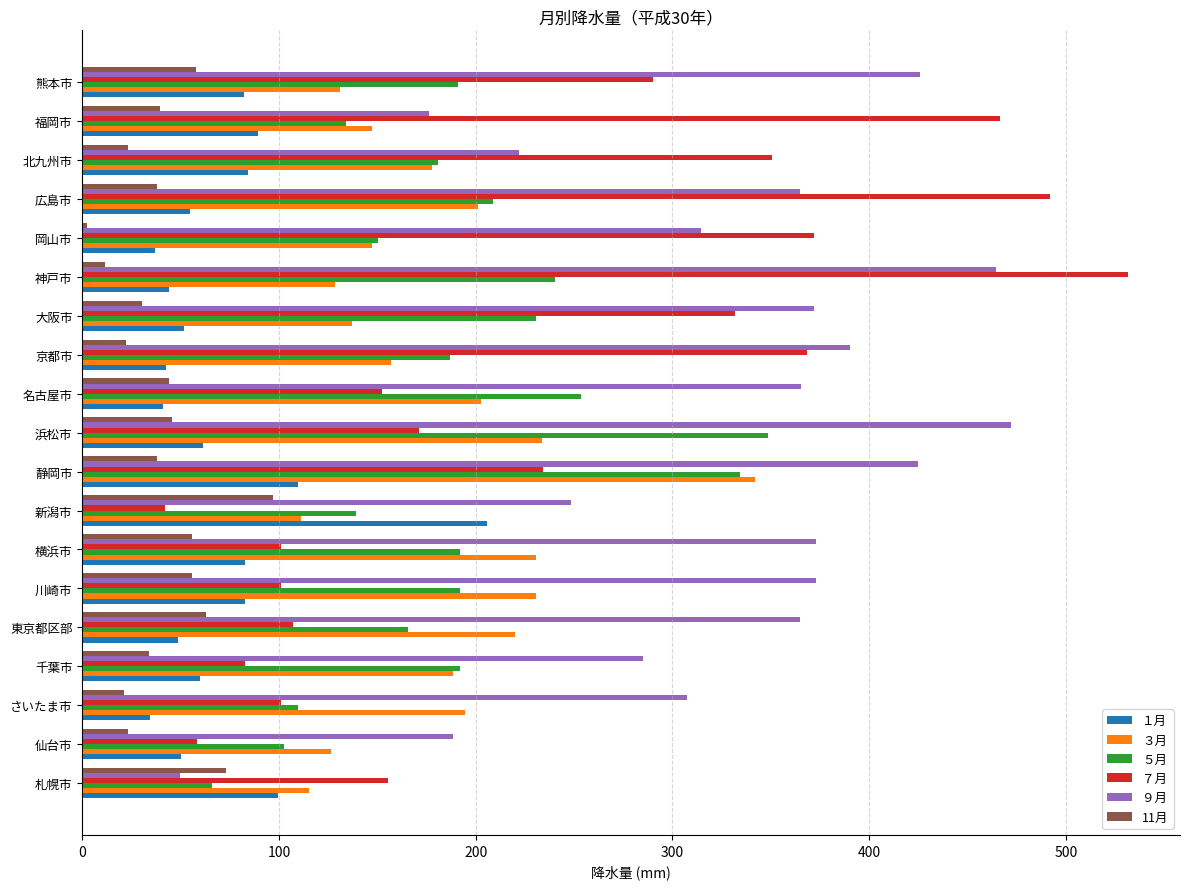

How many values in the ５月 series are below 191?

9